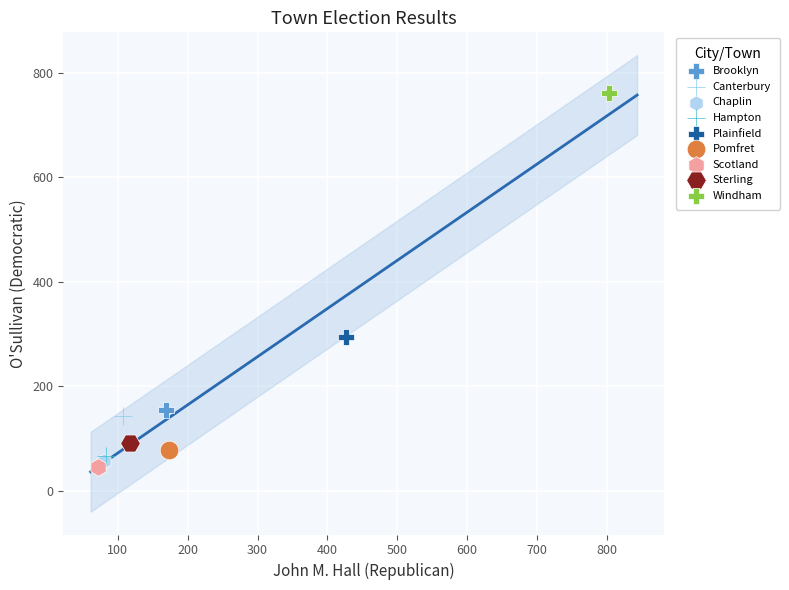

Which series contains the lowest Y value?

Scotland